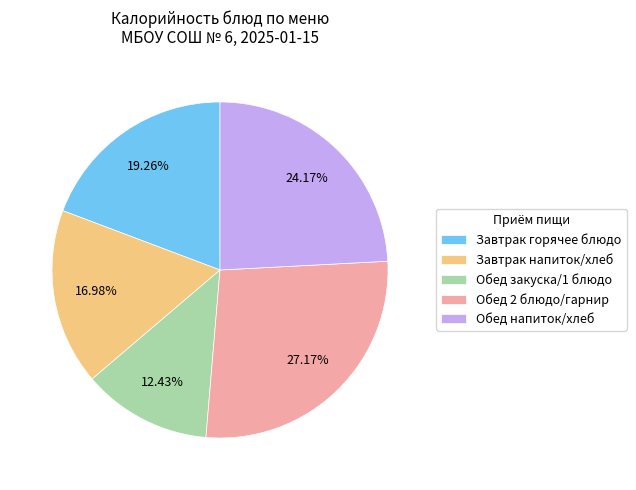

Is the sum of Завтрак горячее блюдо and Обед 2 блюдо/гарнир greater than half?

No